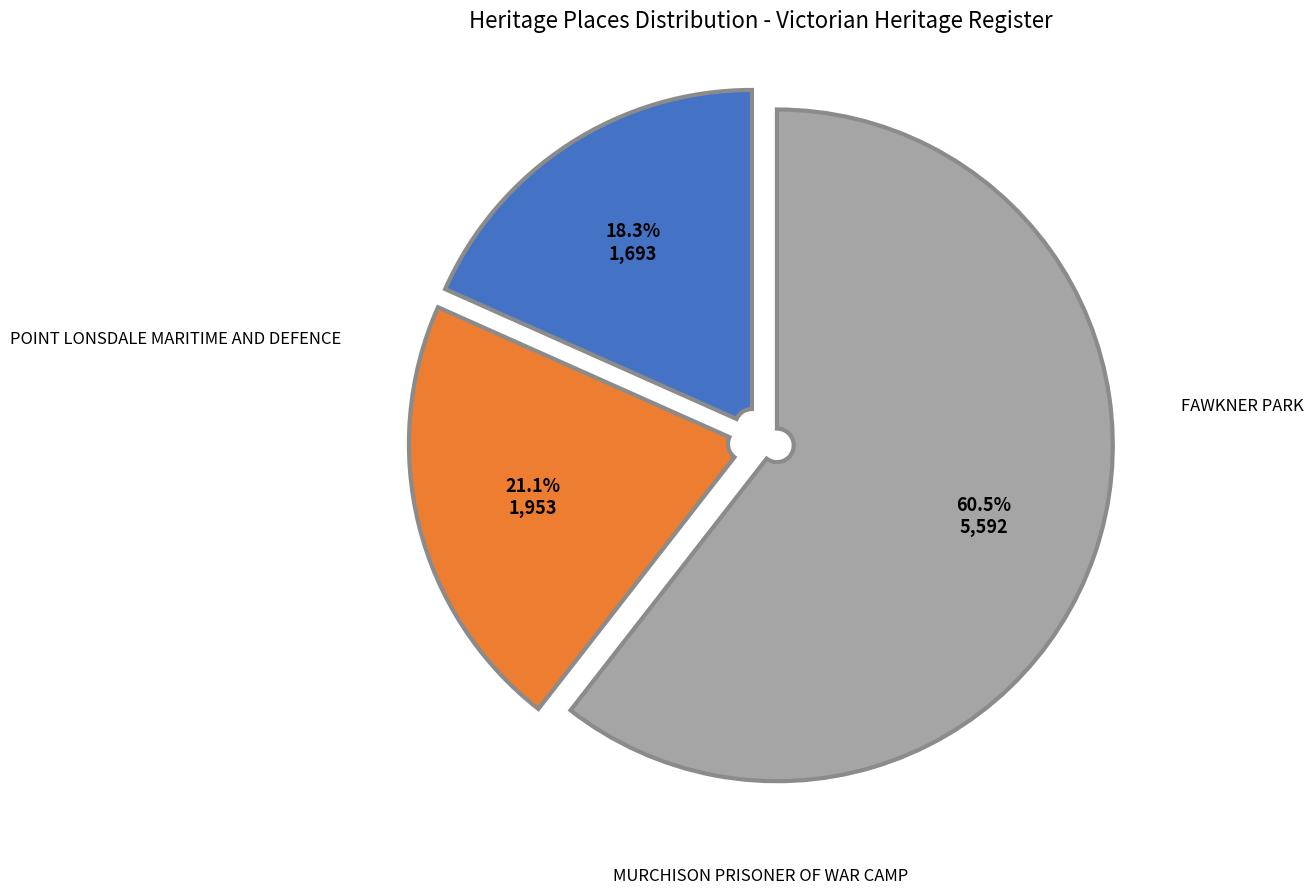

To the nearest percent, what percentage of the pie is POINT LONSDALE MARITIME AND DEFENCE?

18%